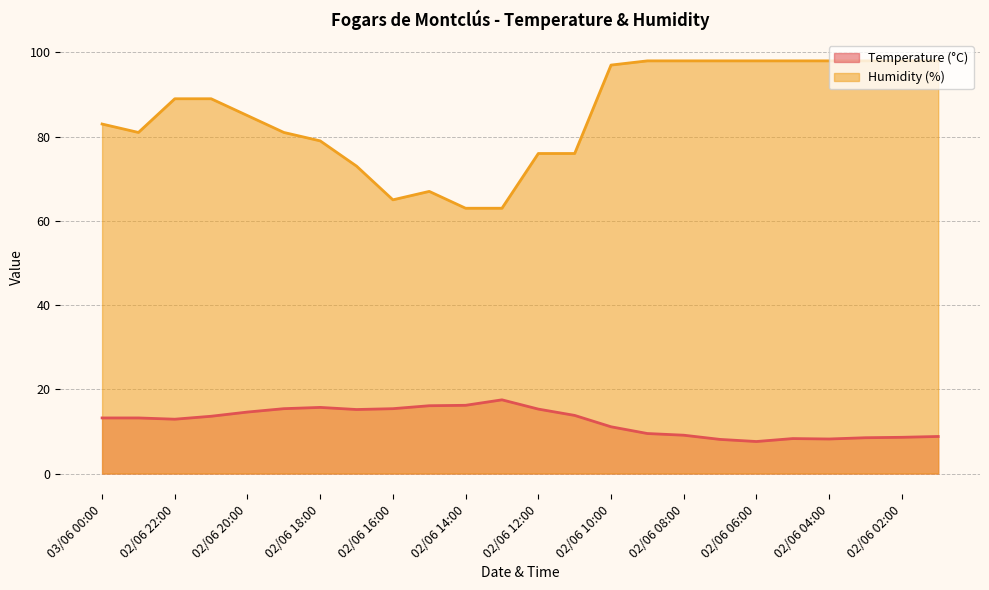

True or false: Humidity (%) has more than 1 interior local peaks.

False